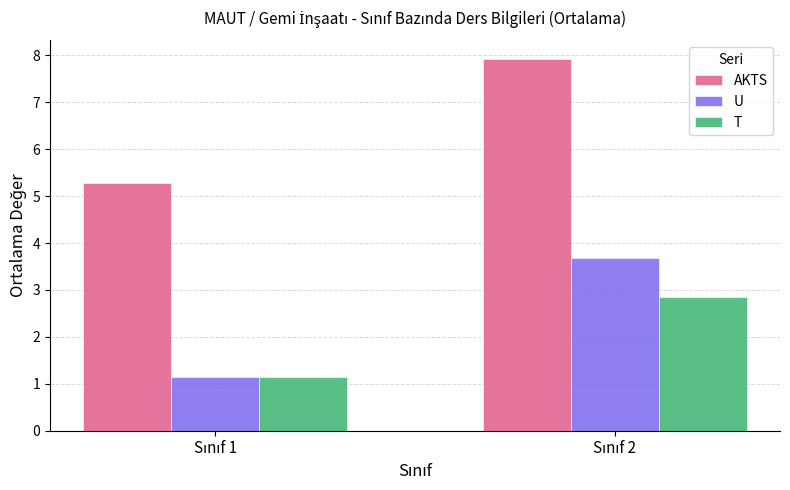

What are all the series names shown in the legend?

AKTS, U, T